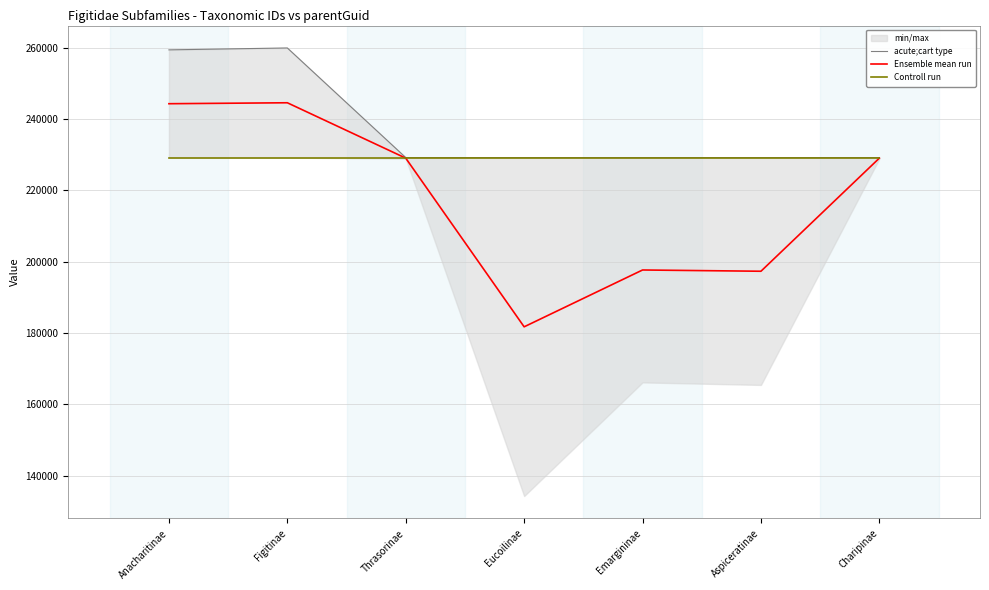

Rank the series by their maximum value, from highest to lowest.

acute;cart type, Ensemble mean run, Controll run